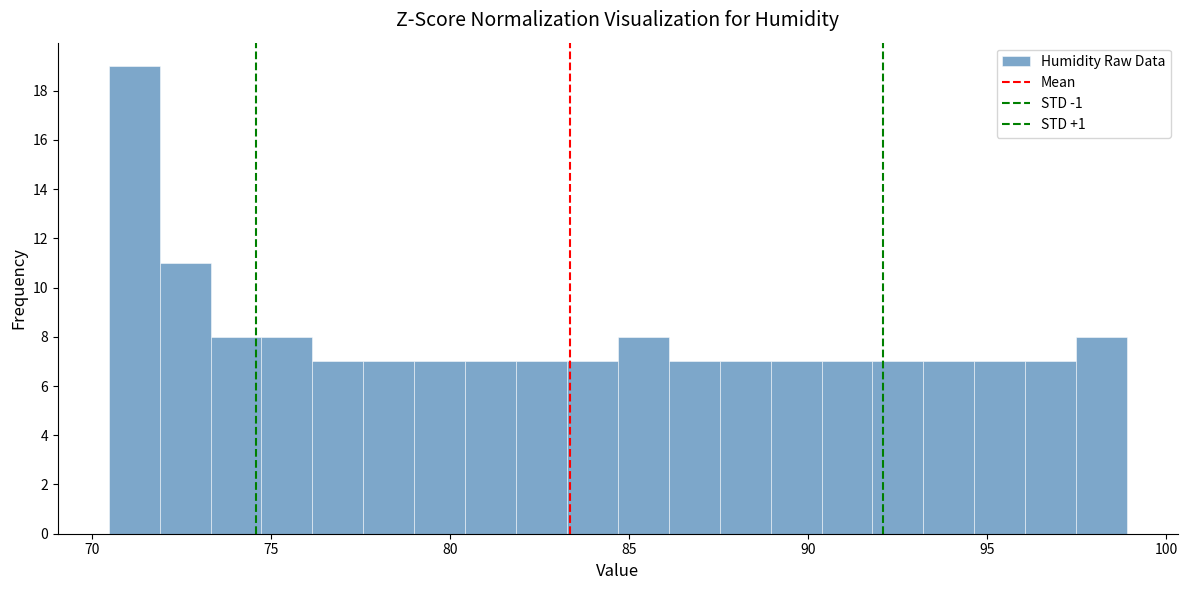

Around what value on the x-axis is the tallest bar? Give the approximate position of its centre, as read against the axis.

71.0